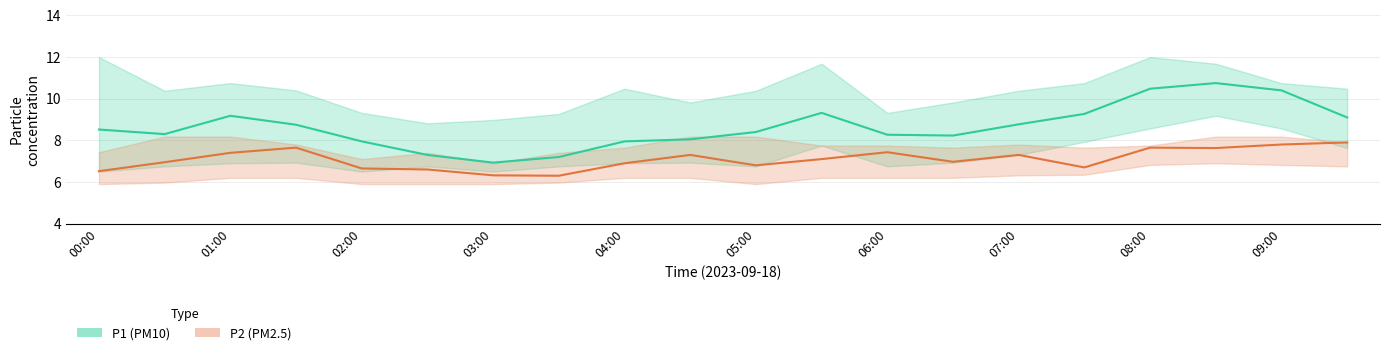

What is the difference between the maximum and minimum values in the P2 (PM2.5) series?

1.6